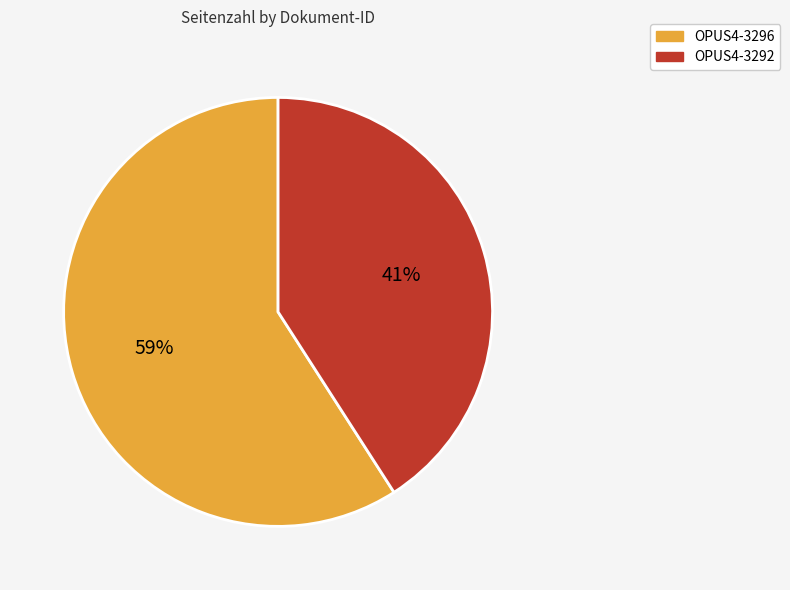

Is the sum of OPUS4-3292 and OPUS4-3296 greater than half?

Yes